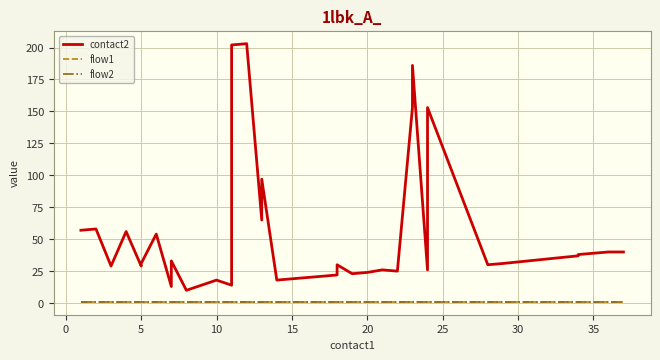

True or false: flow1 and contact2 cross at least once.

False